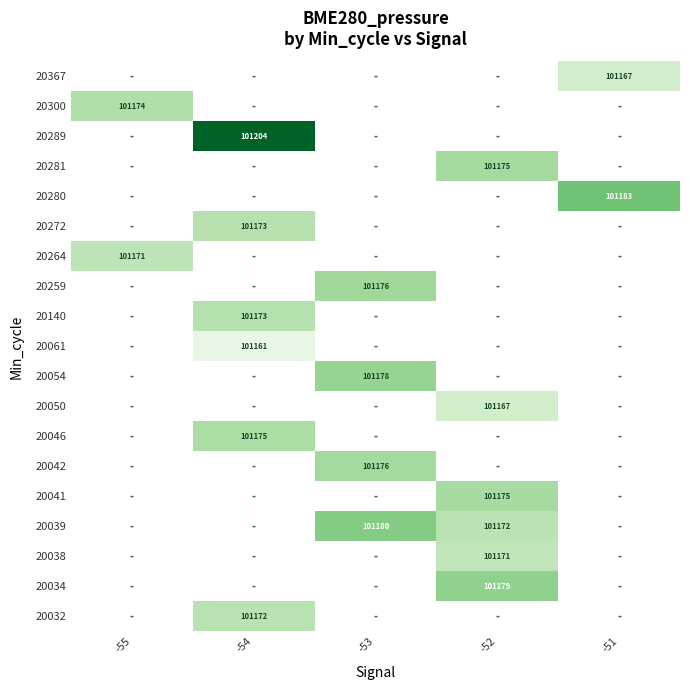

What is the smallest value displayed?

101161.3